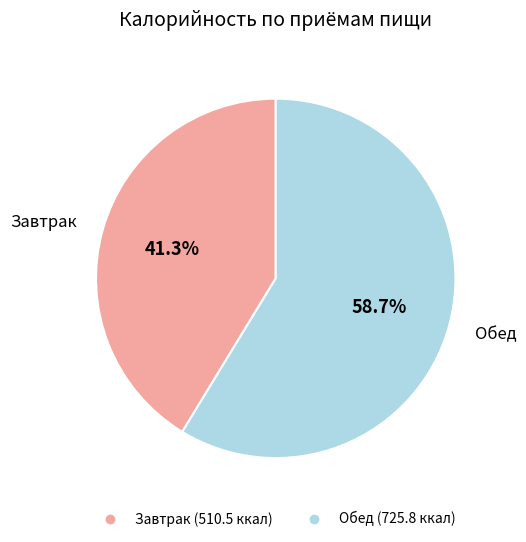

Which has a higher value, Завтрак or Обед?

Обед